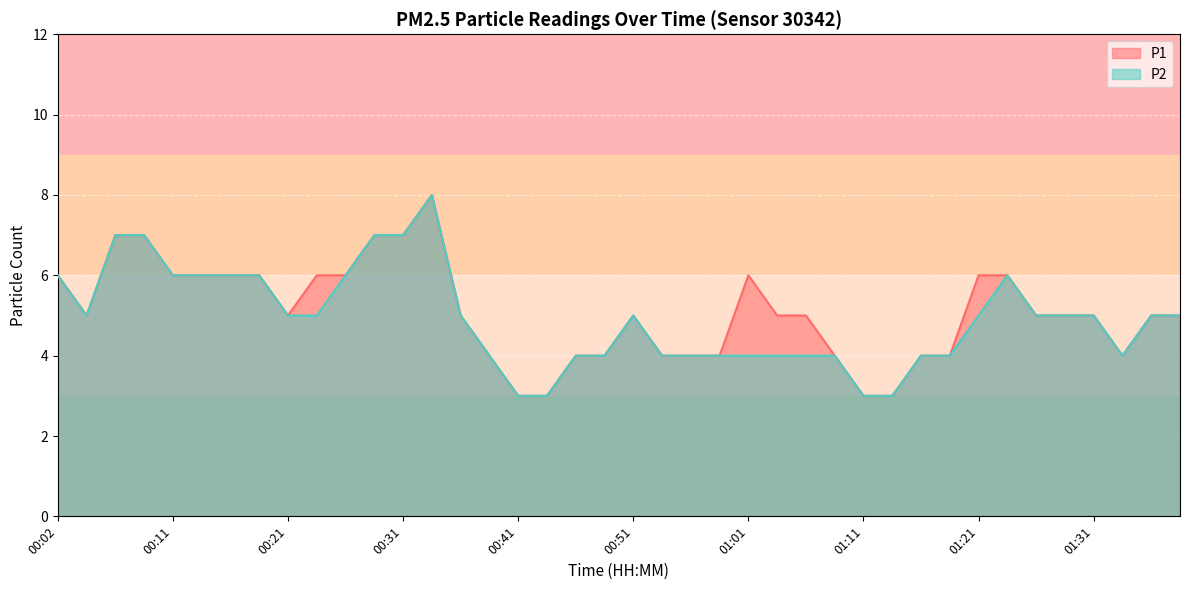

In P1, how many points are higher than both neighbors (excluding endpoints)?

3